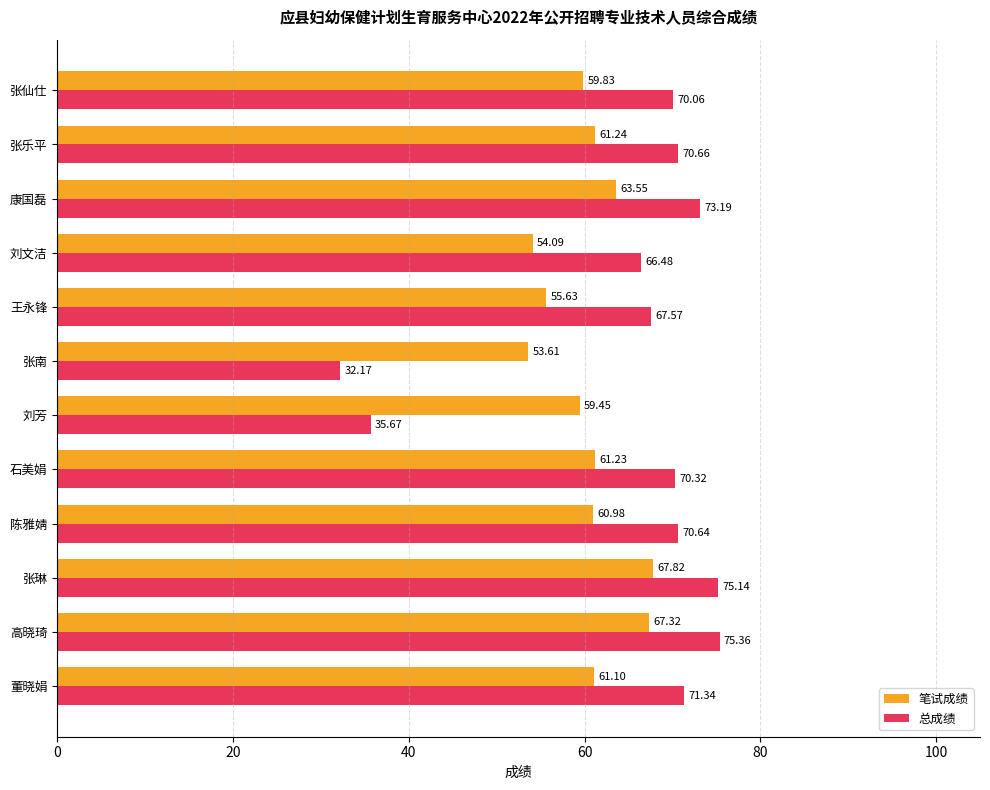

What is the average value of the 总成绩 series?

64.9